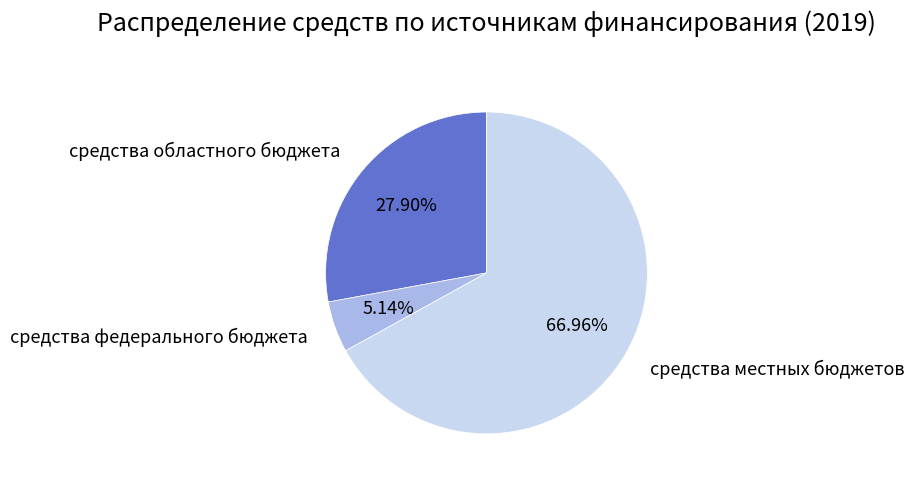

To the nearest percent, what percentage of the pie is средства местных бюджетов?

67%